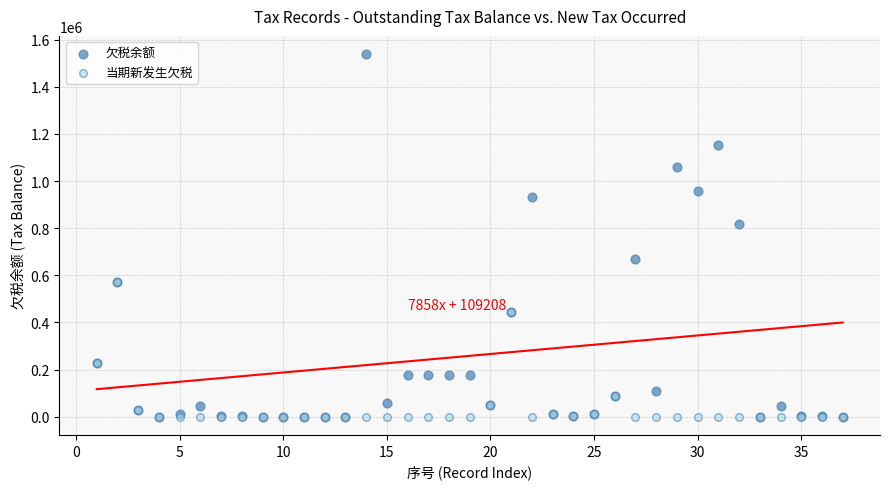

In the 欠税余额 series, what Y value is closest to 769383?

817282.3